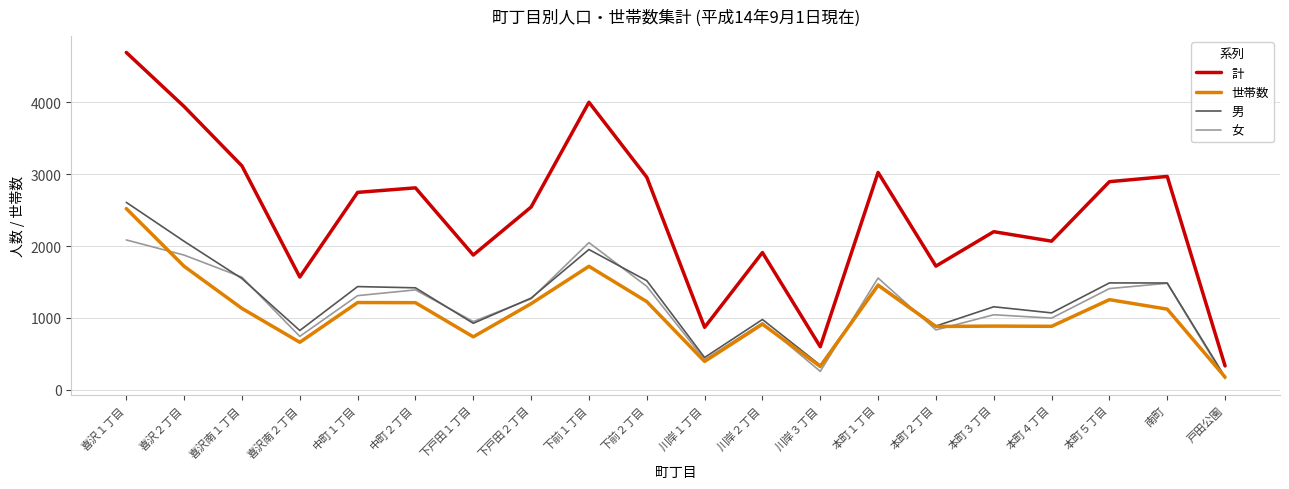

True or false: 計 and 女 cross at least once.

False